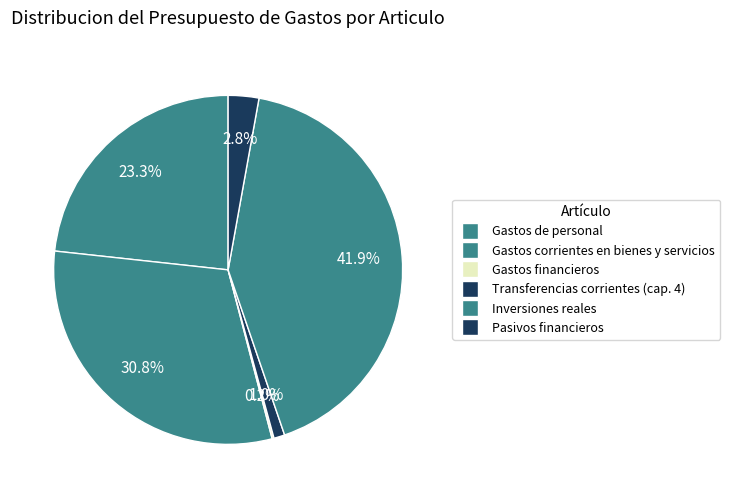

Does any single category account for the majority?

No